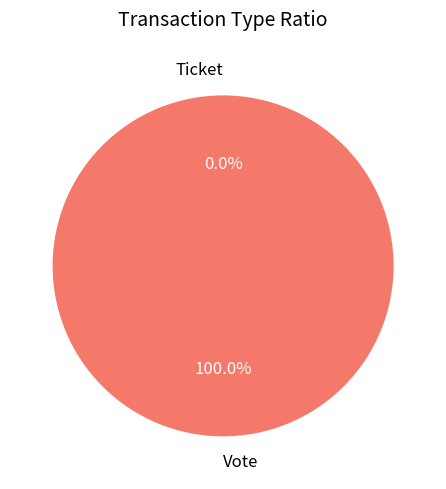

How many segments does this pie chart have?

2